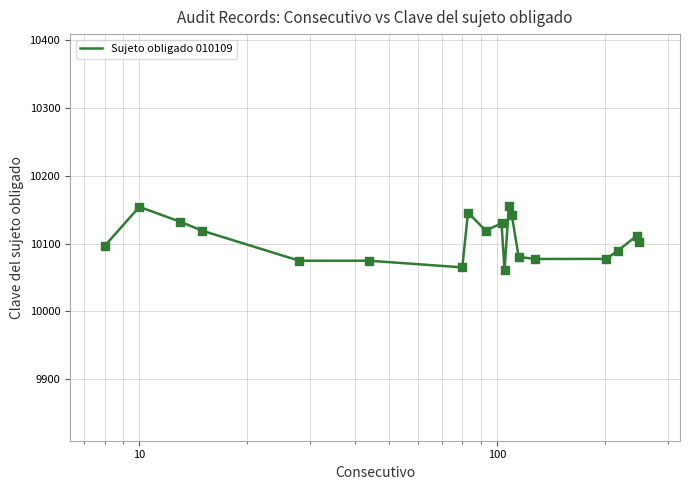

What is the maximum value shown in the chart?

10156.0